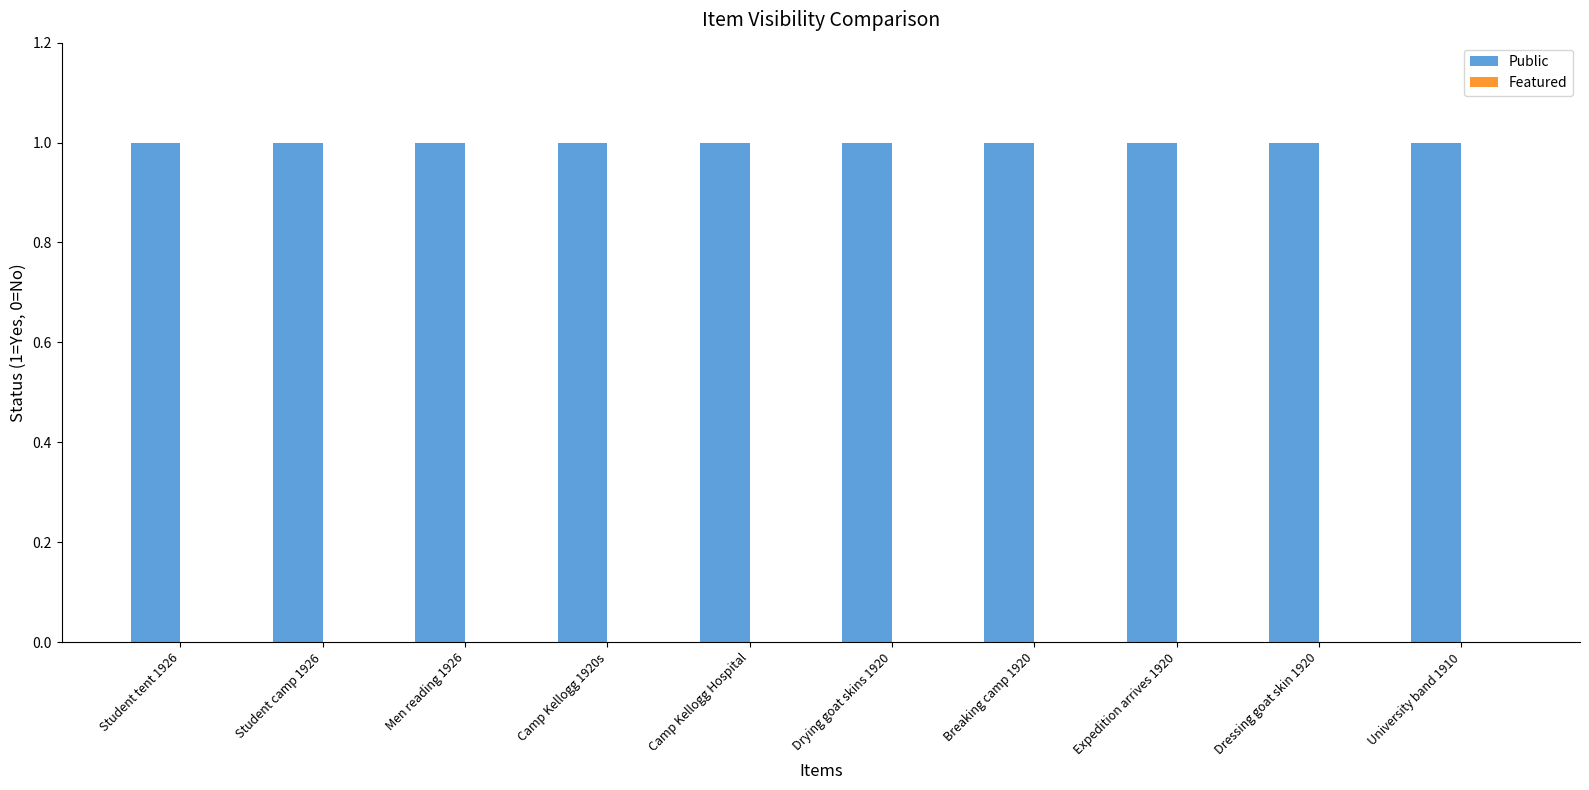

Where is Featured nearest to the value 0?

Student tent 1926